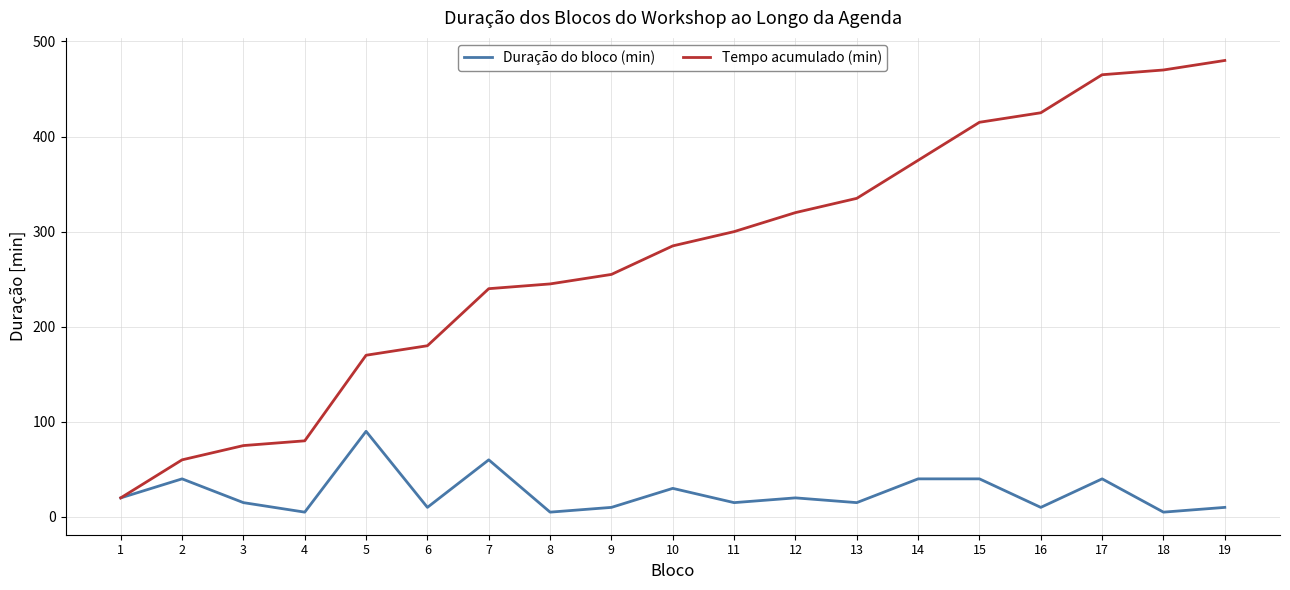

What is the sum of all Tempo acumulado (min) values?

5195